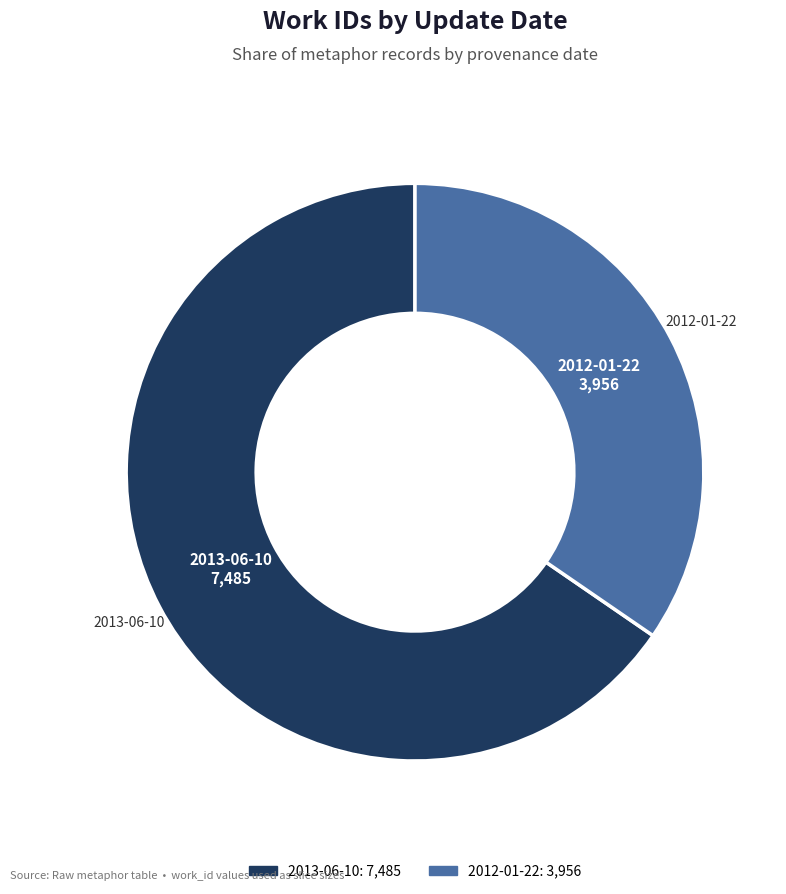

Is there a majority slice in this chart?

Yes